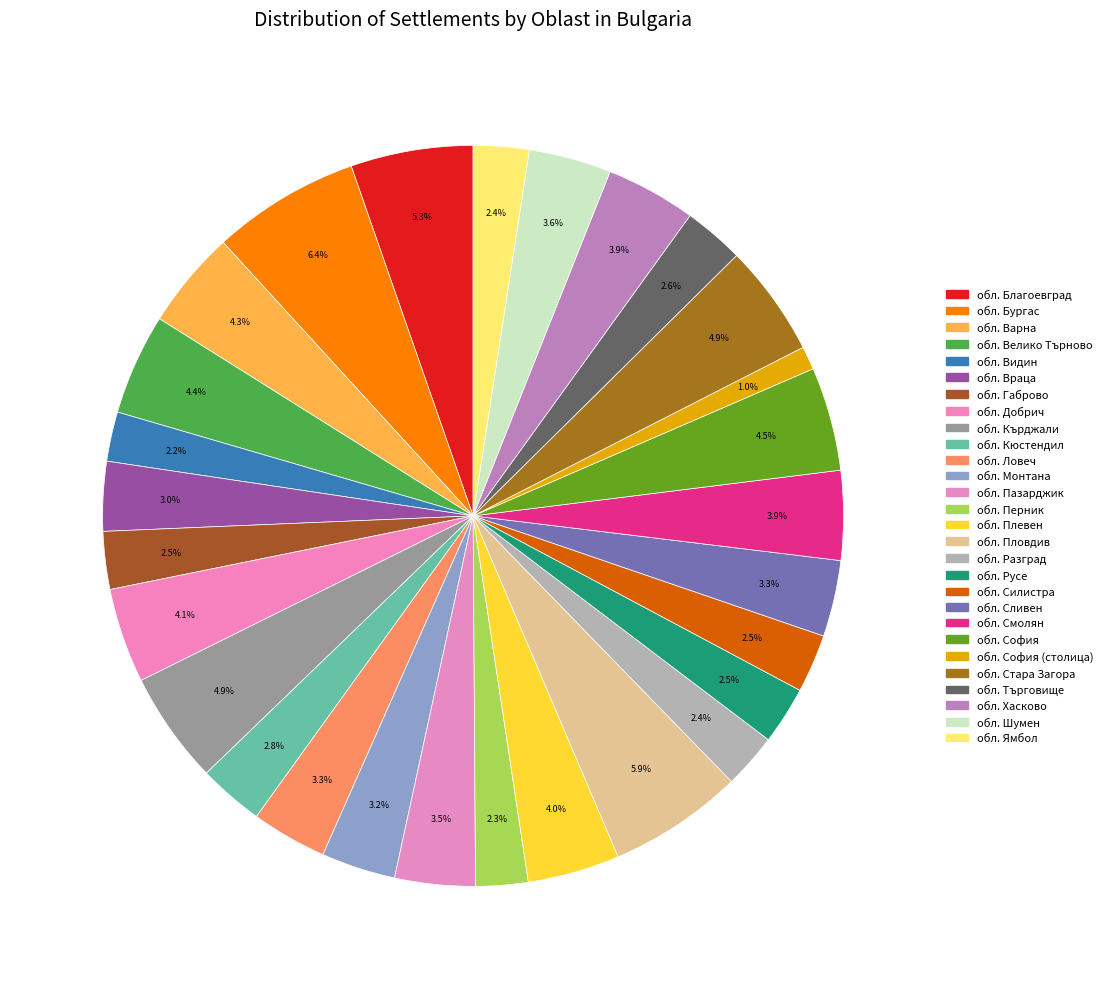

Which category has the smallest portion of the pie?

обл. София (столица)